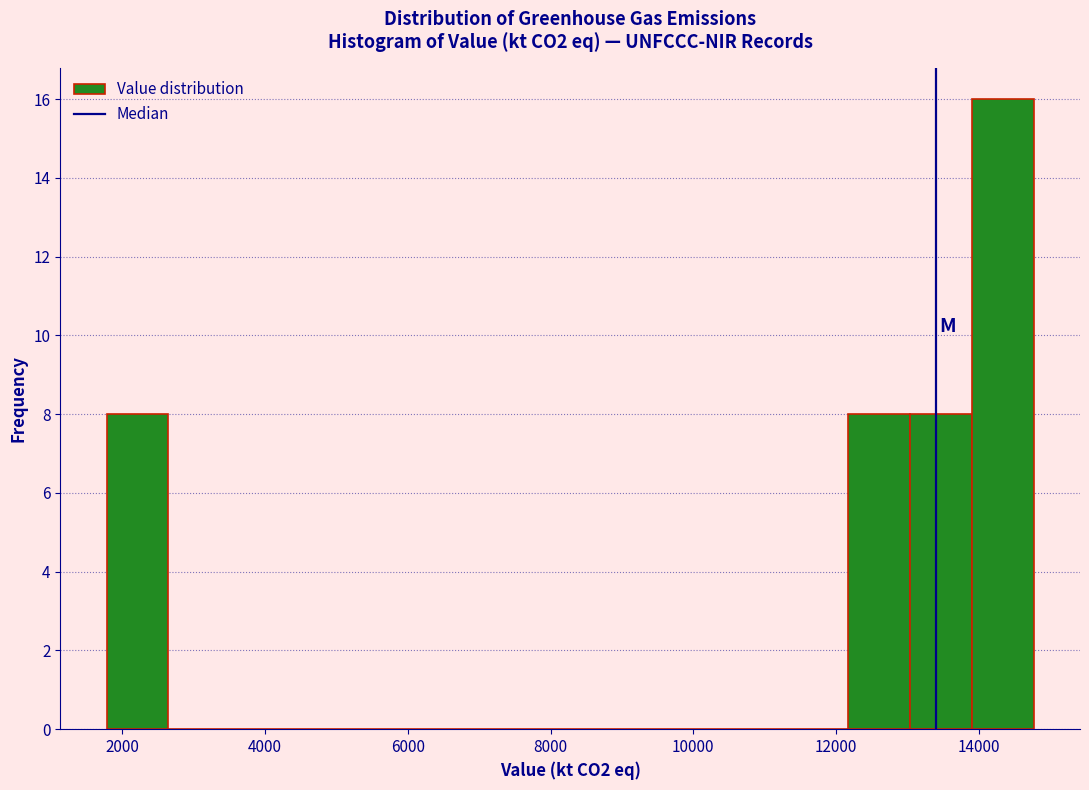

Reading left to right, transcribe this chart: for each bar, give the range it covers on the x-axis and its height. Neither the bar edges nor the heights are printed on the chart, so give them approximately, as read against the axes.

1800 to 2600: 8
2600 to 3600: 0
3600 to 4400: 0
4400 to 5200: 0
5200 to 6200: 0
6200 to 7000: 0
7000 to 7800: 0
7800 to 8800: 0
8800 to 9600: 0
9600 to 10400: 0
10400 to 11400: 0
11400 to 12200: 0
12200 to 13000: 8
13000 to 14000: 8
14000 to 14800: 16